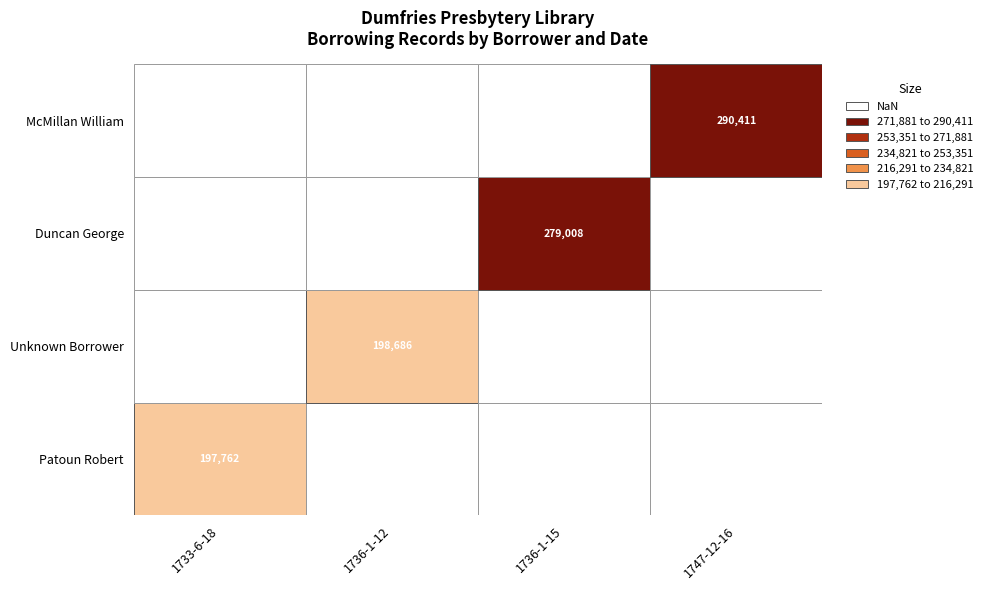

Is it true that Duncan George equals 279008 at 1736-1-15?

True